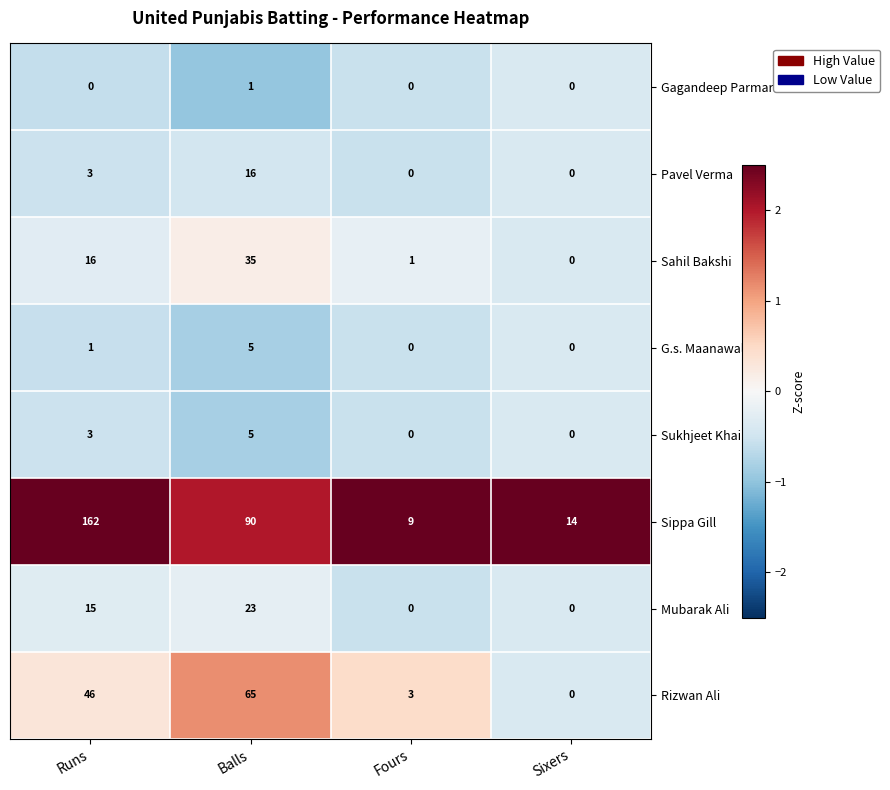

What is the difference between the maximum and minimum values in the Rizwan Ali series?

65